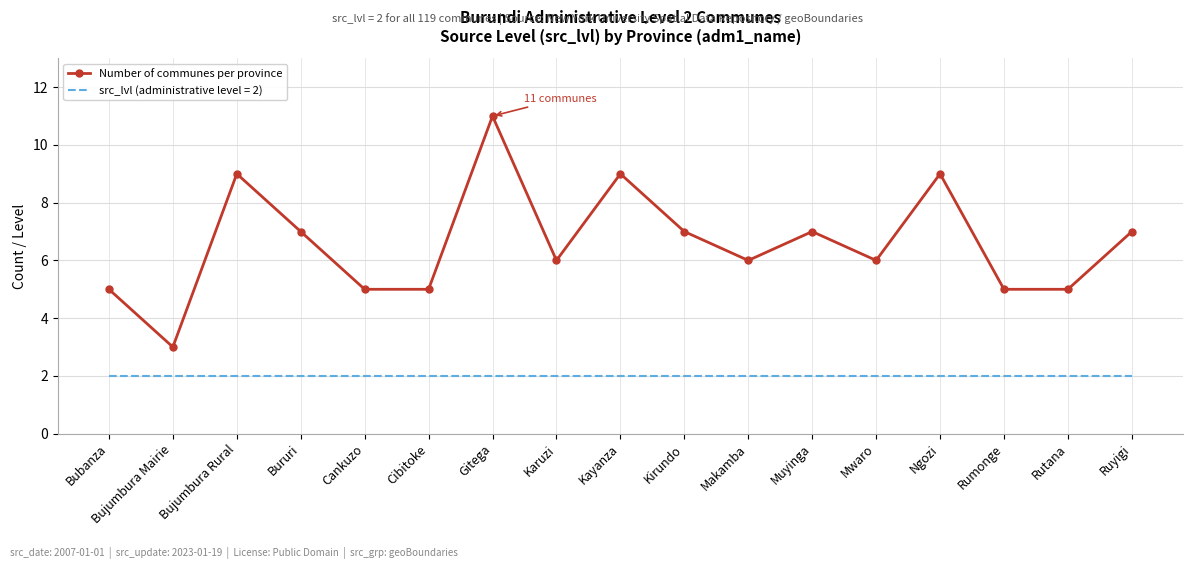

What is the maximum value shown in the chart?

11